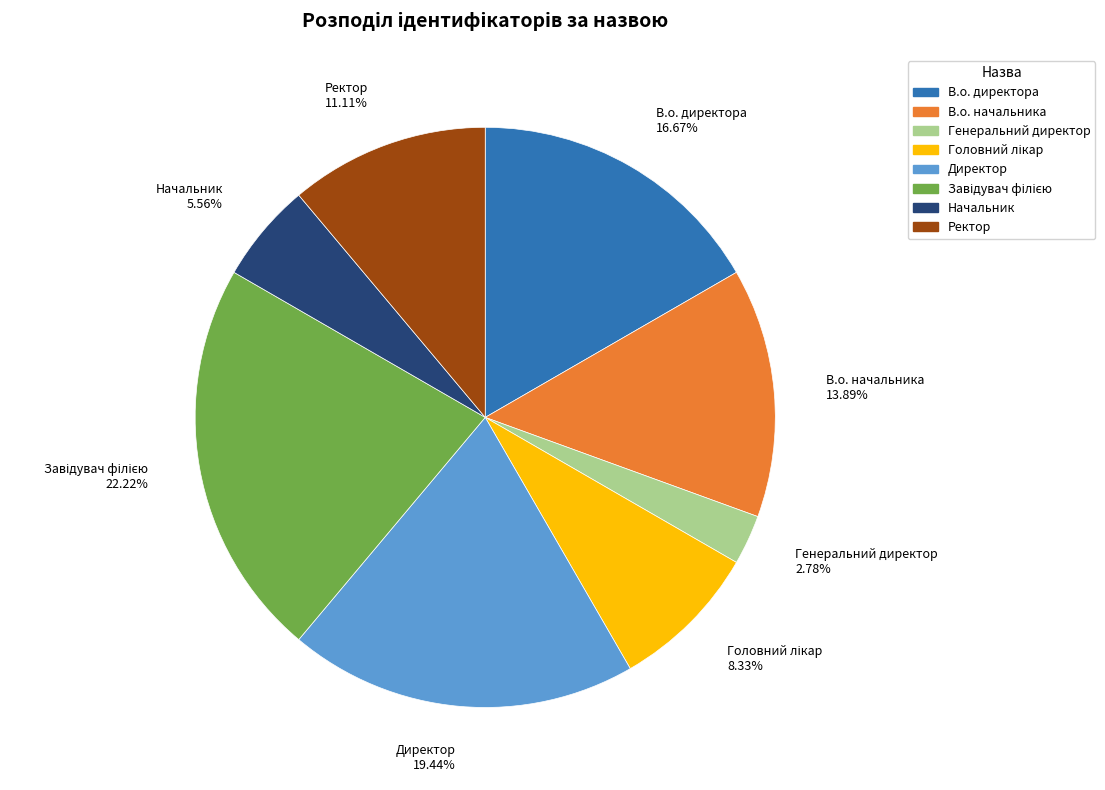

Is Директор the majority of the pie?

No